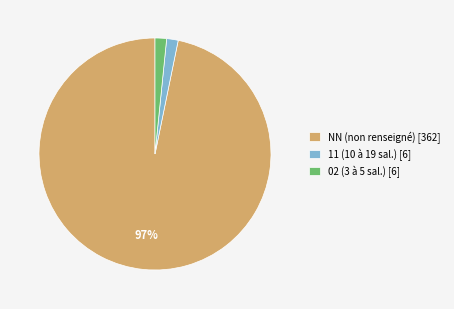

Which slice is the largest?

NN (non renseigné) [362]